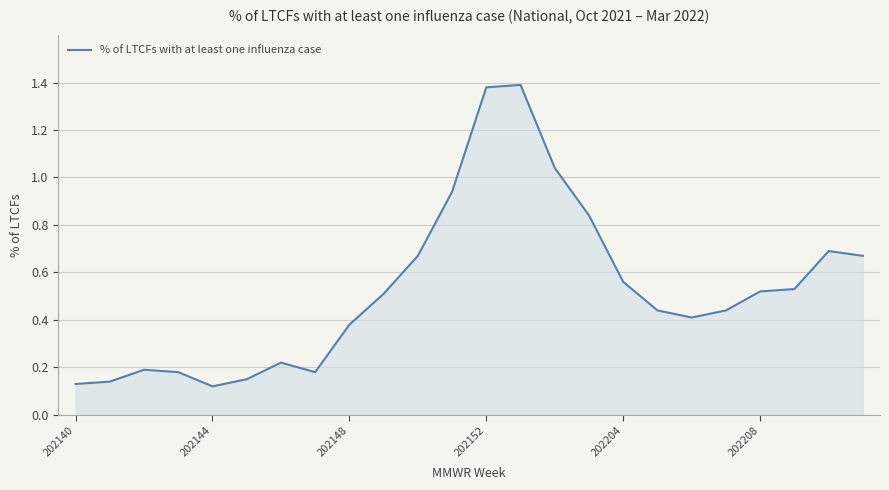

True or false: the data has more than 1 interior local peaks.

True